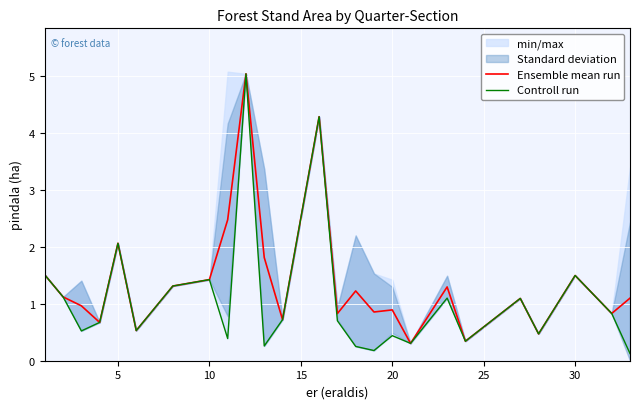

Where is Ensemble mean run nearest to the value 2?

5